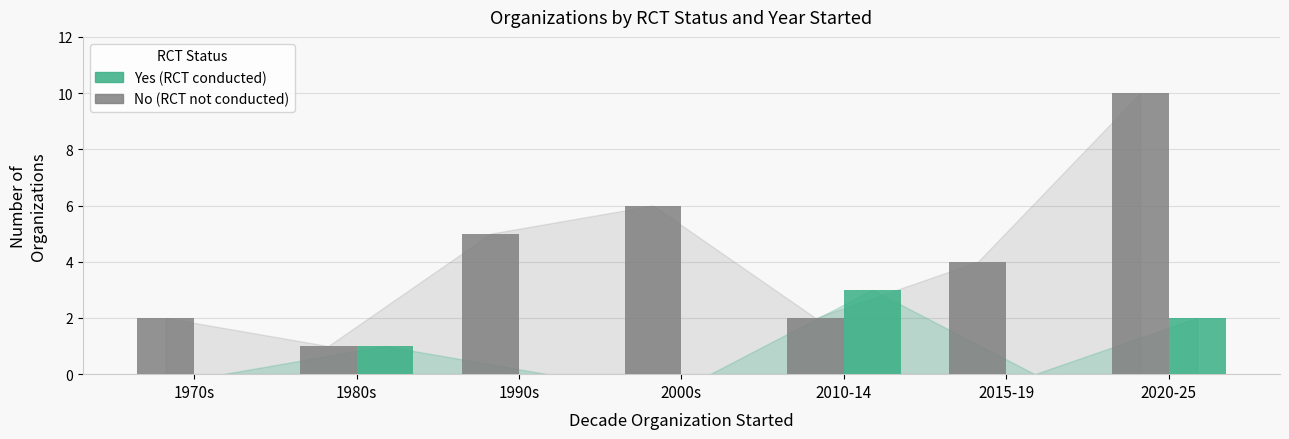

At which label is Yes (RCT conducted) closest to 1?

1980s